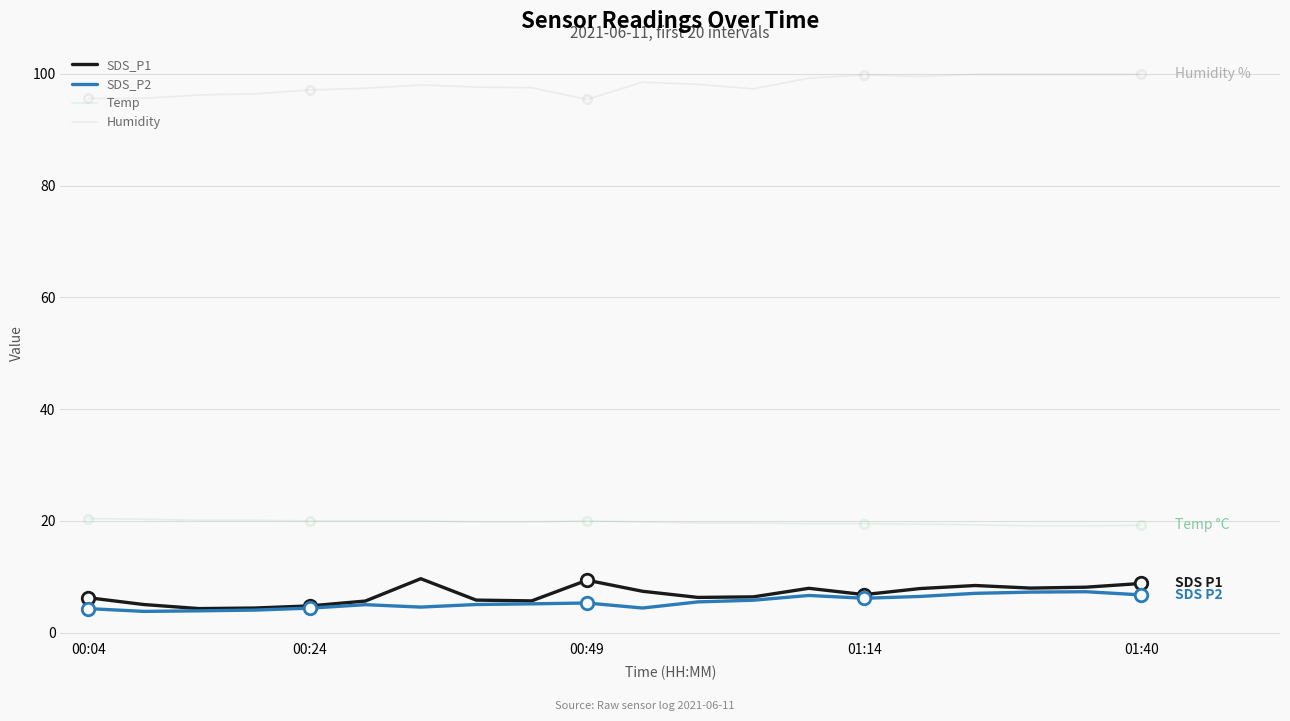

Which series has the largest total across all categories?

Humidity